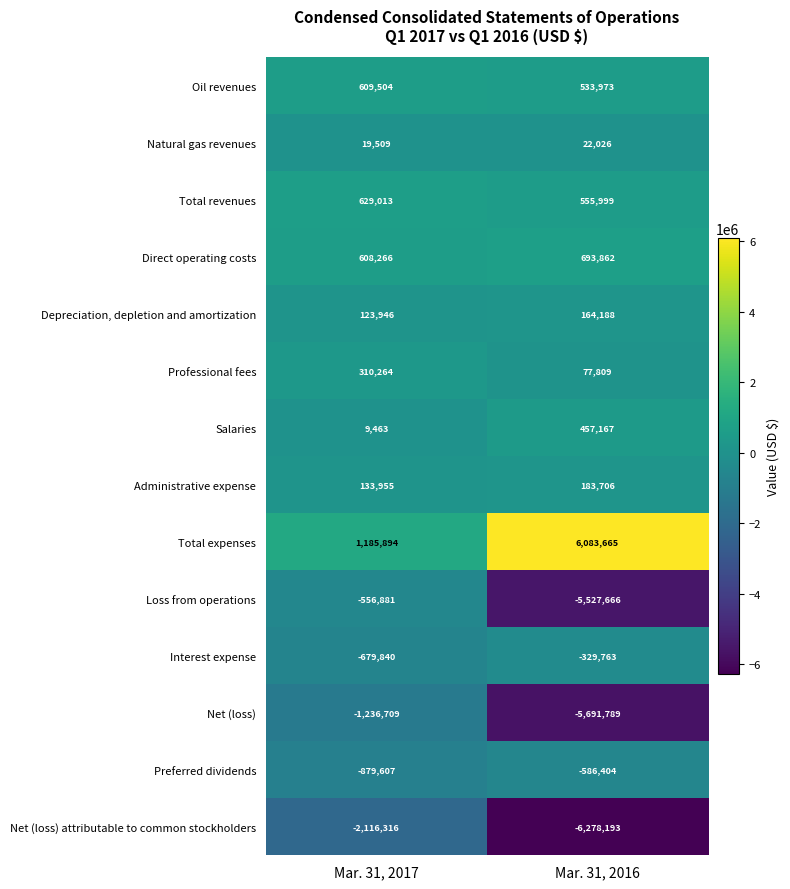

Where is Natural gas revenues nearest to the value 20767?

Mar. 31, 2017